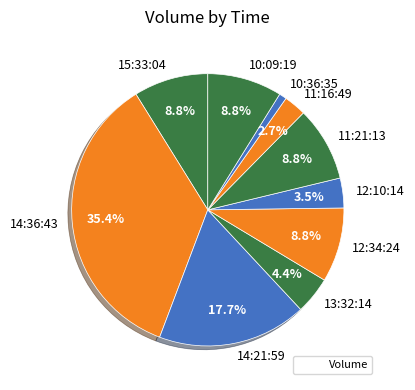

What percentage is the 14:21:59 slice, to the nearest percent?

18%